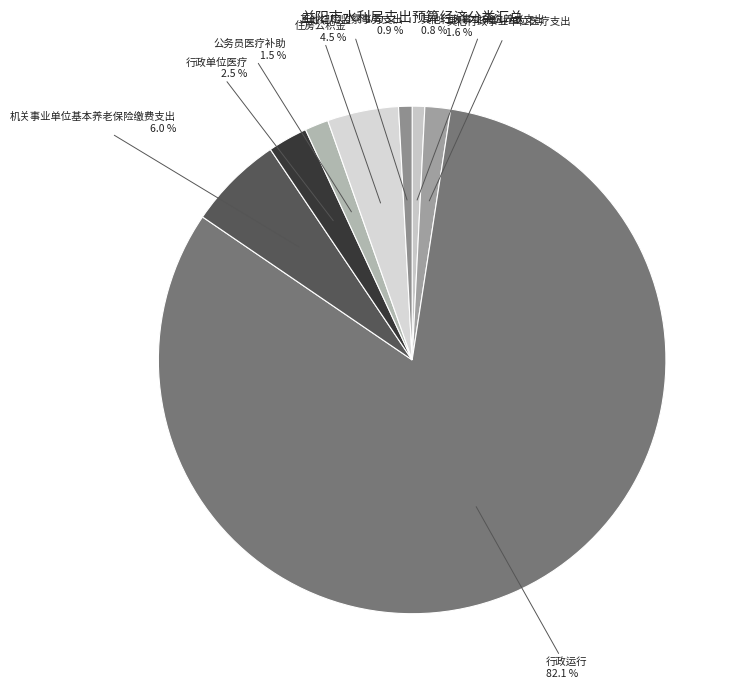

How many segments does this pie chart have?

8